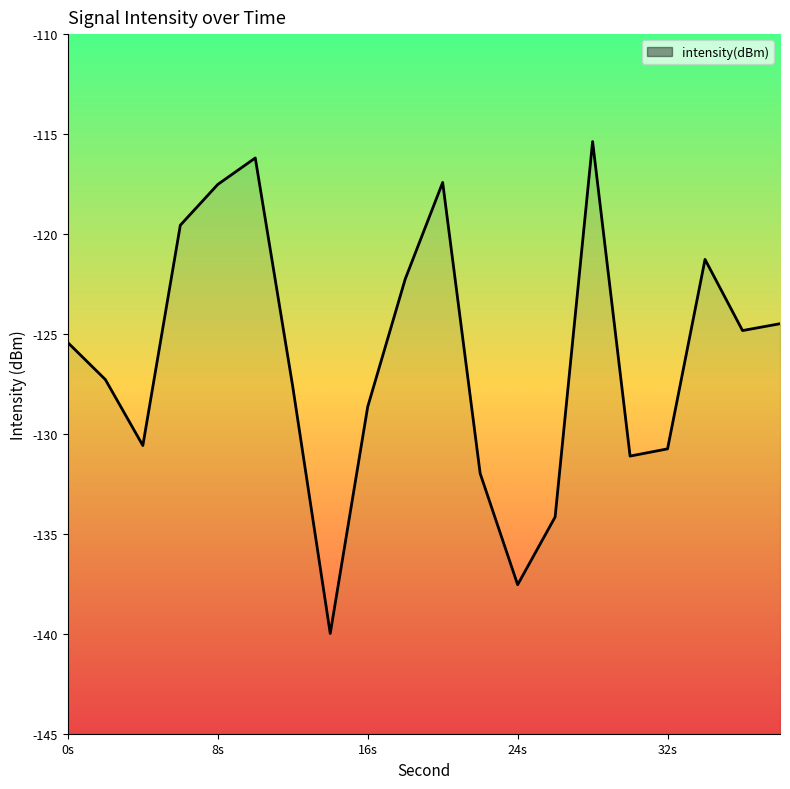

How many series are shown in this chart?

1